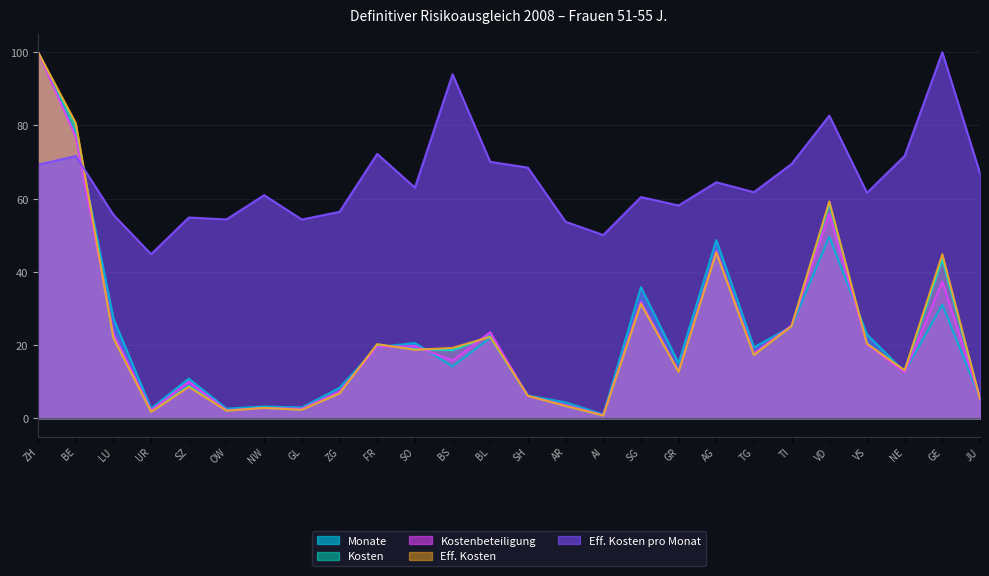

How many categories are shown in the chart?

26